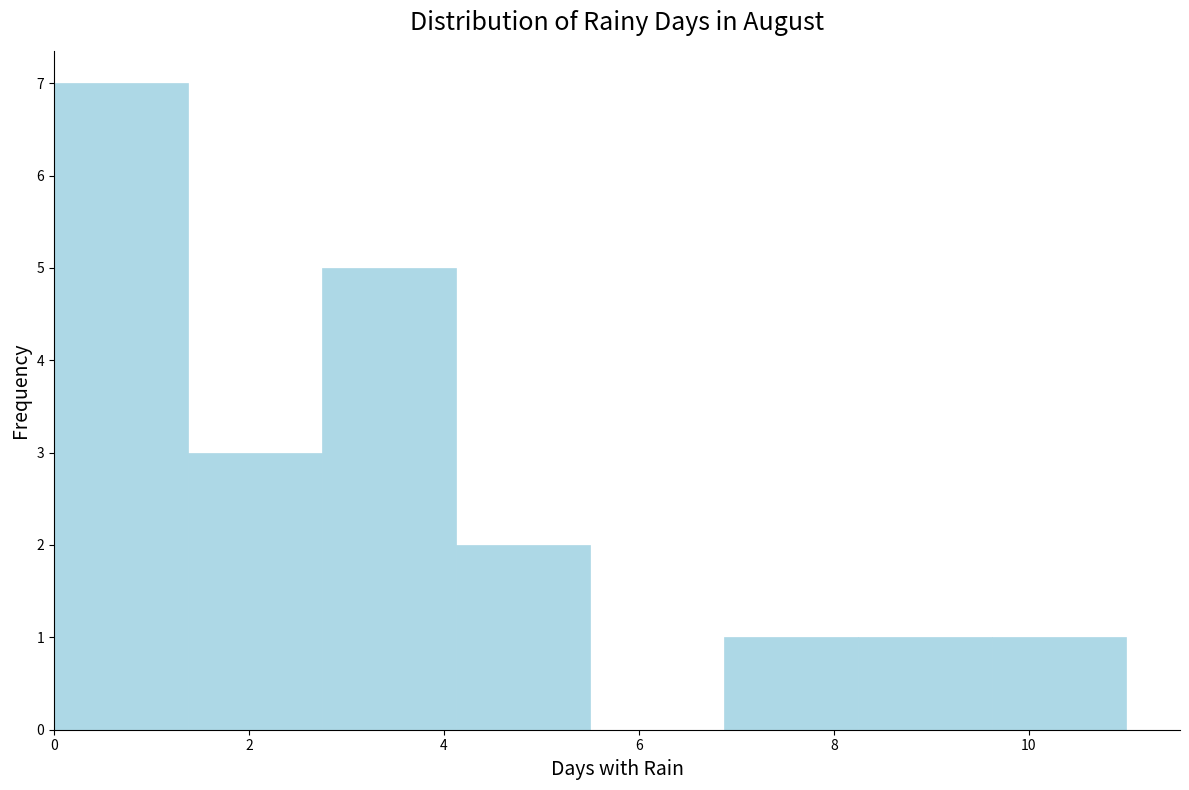

Reading left to right, transcribe this chart: for each bar, give the range it covers on the x-axis and its height. Neither the bar edges nor the heights are printed on the chart, so give them approximately, as read against the axes.

0.0 to 1.4: 7
1.4 to 2.8: 3
2.8 to 4.2: 5
4.2 to 5.6: 2
5.6 to 6.8: 0
6.8 to 8.2: 1
8.2 to 9.6: 1
9.6 to 11.0: 1